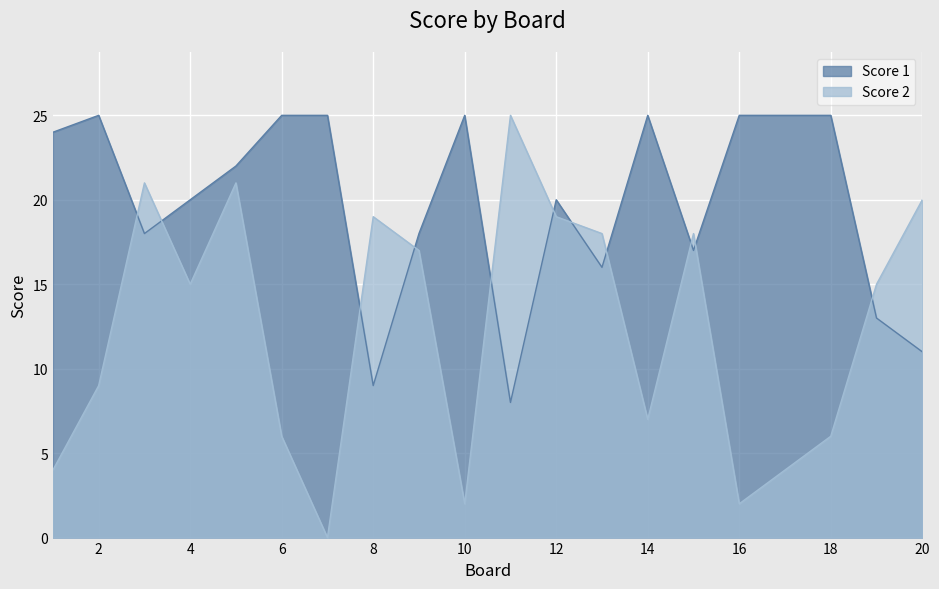

Rank the series at 12 from lowest to highest value.

Score 2, Score 1